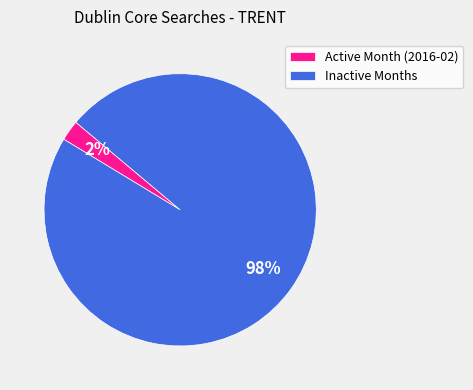

What percentage is the Inactive Months slice, to the nearest percent?

98%